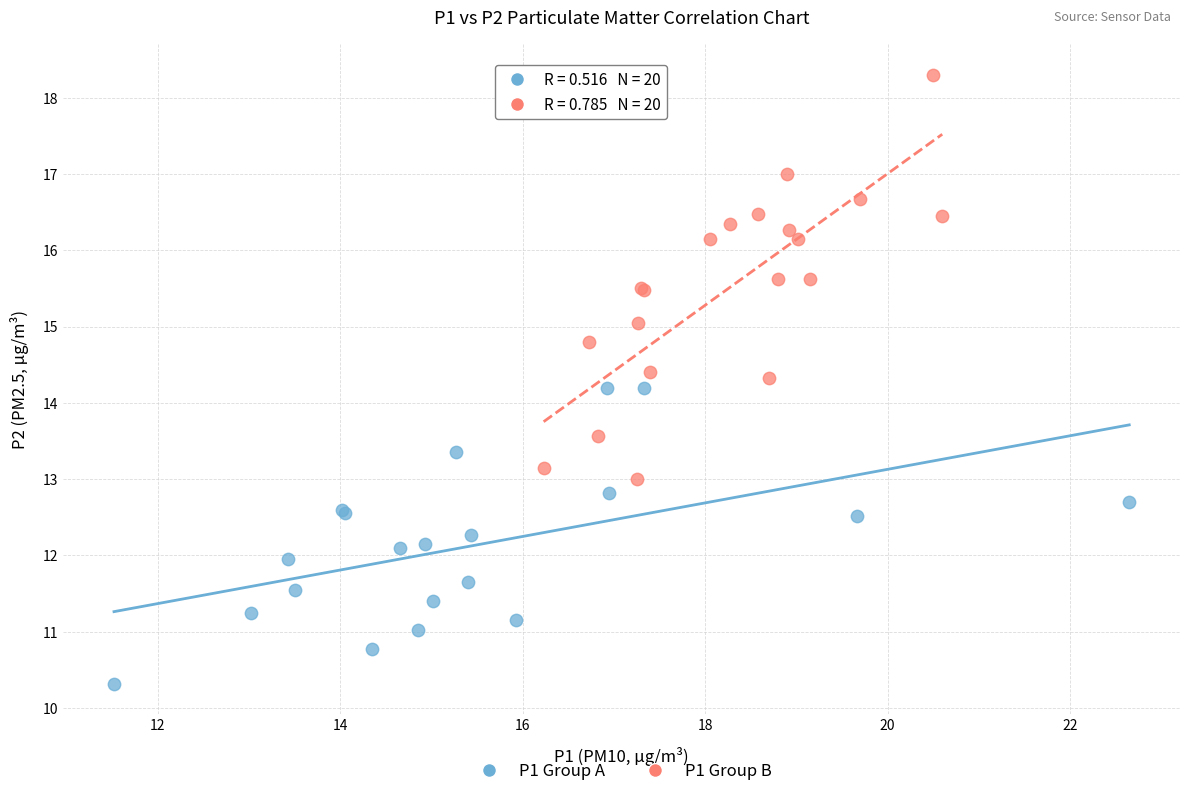

Which series contains the highest Y value?

P1 Group B